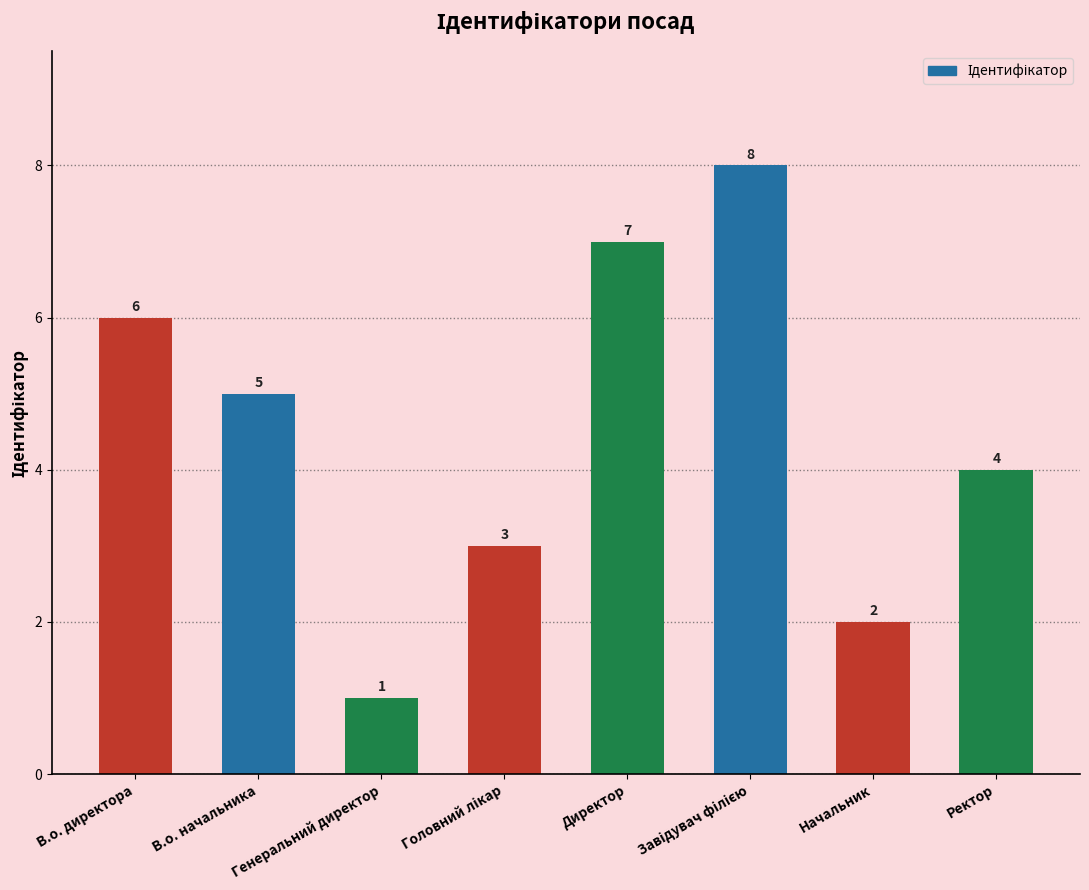

What is the difference between the maximum and minimum values?

7